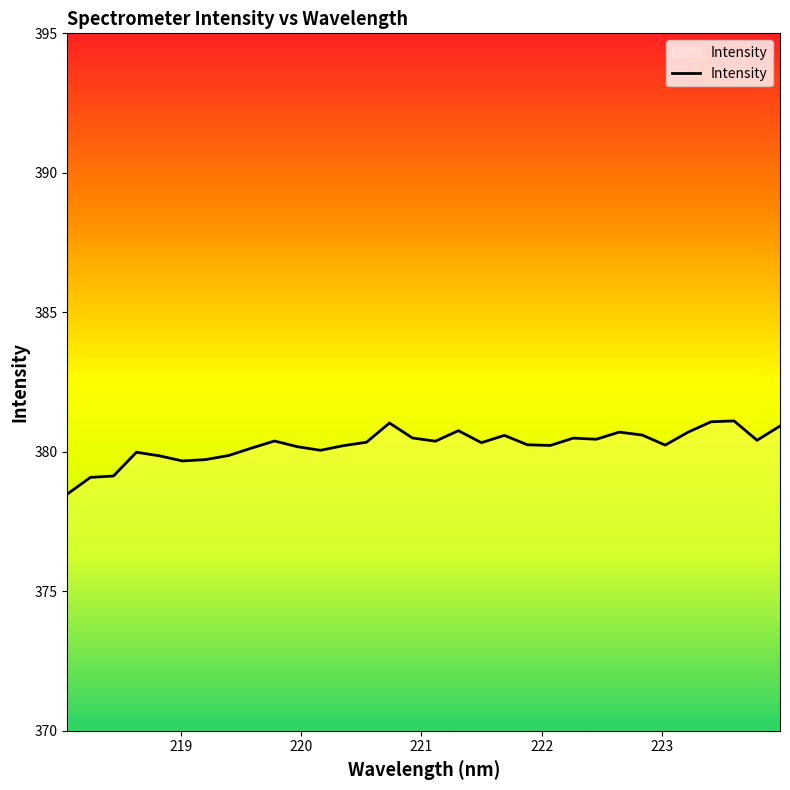

How many lines are shown in the chart?

1